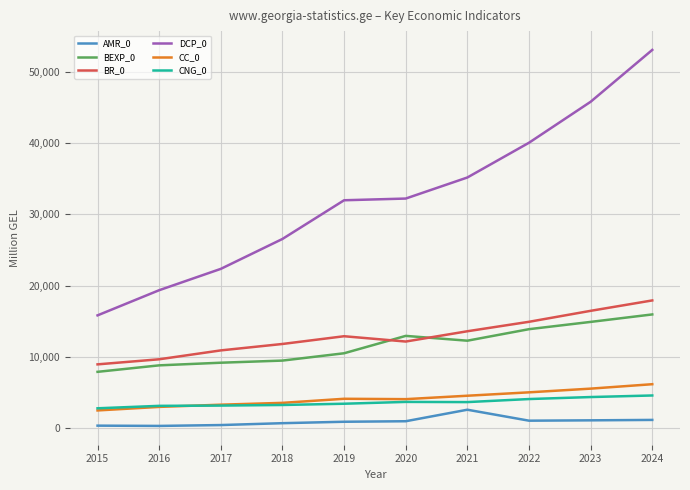

What is the lowest value of the DCP_0 series?

15832.6